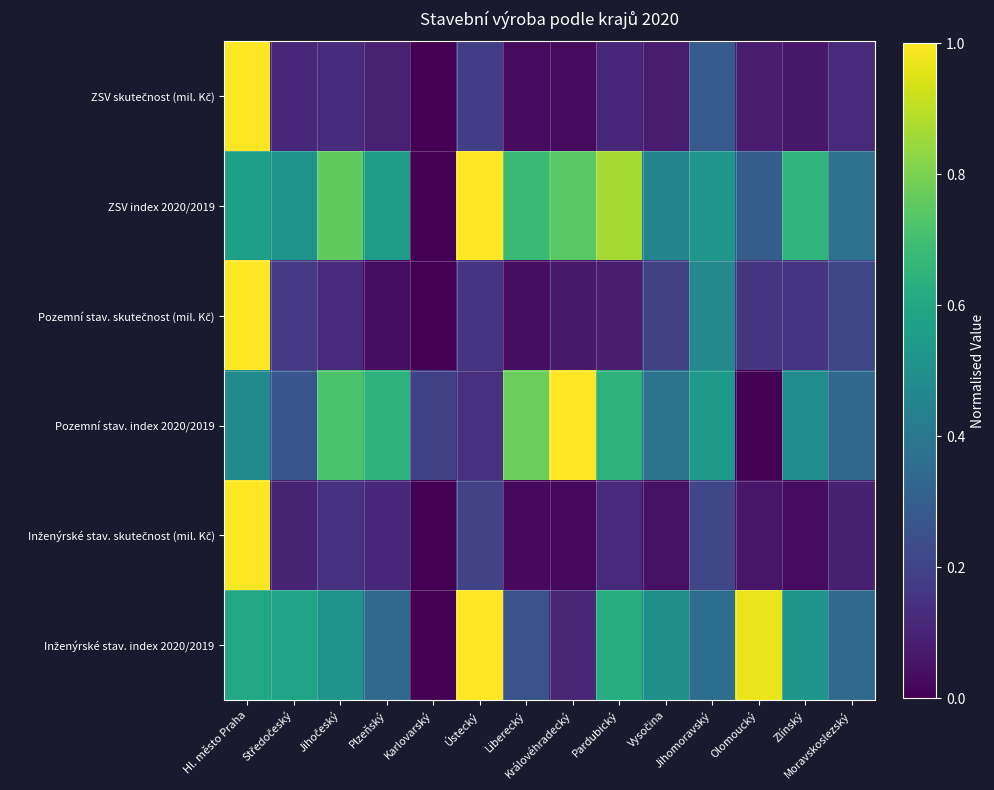

Which label corresponds to the largest value in the chart?

Hl. město Praha